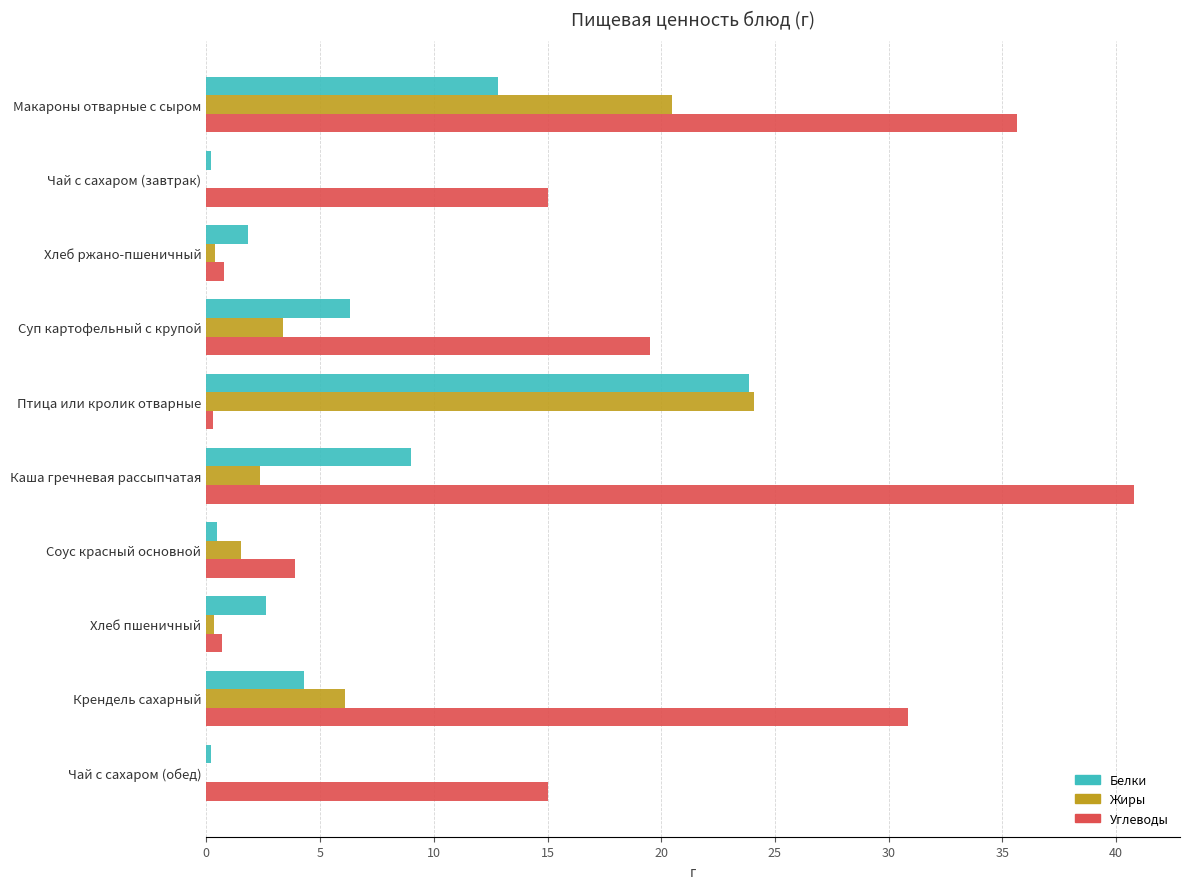

The value of Жиры at Чай с сахаром (завтрак) is -9.5. True or false?

False